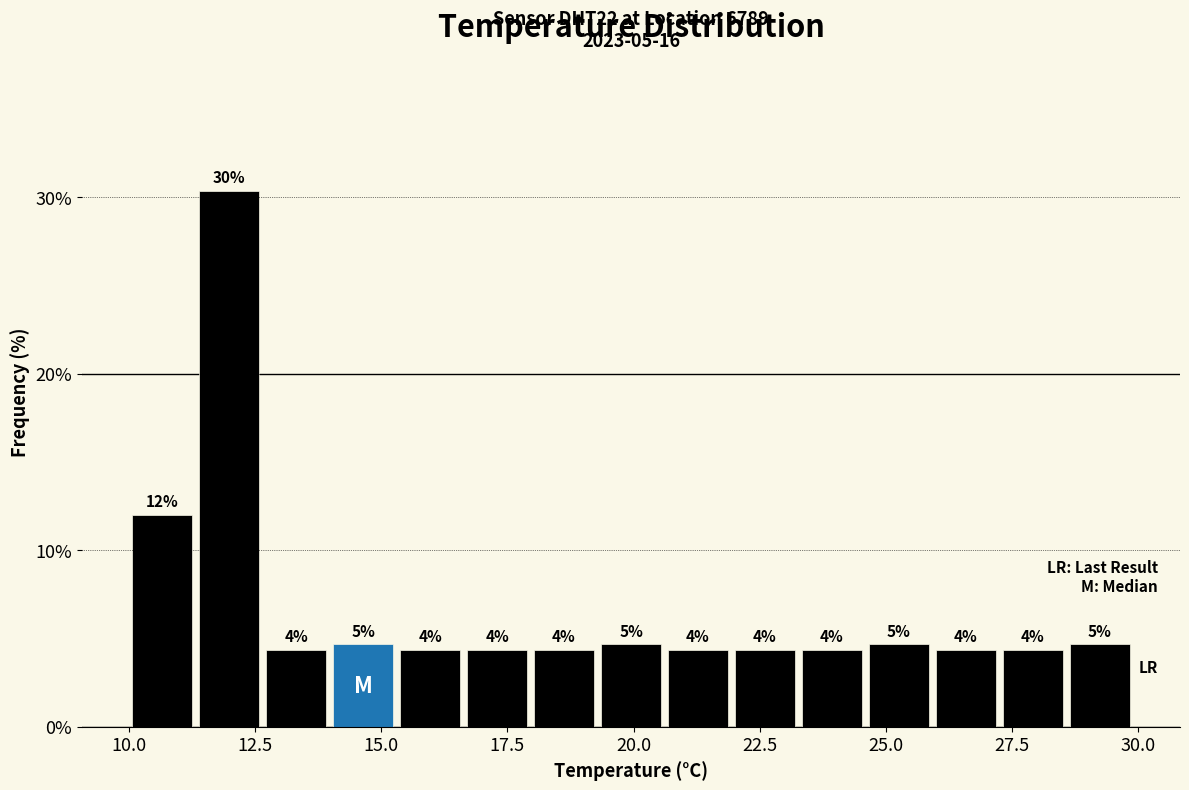

Around what value on the x-axis is the tallest bar? Give the approximate position of its centre, as read against the axis.

12.0